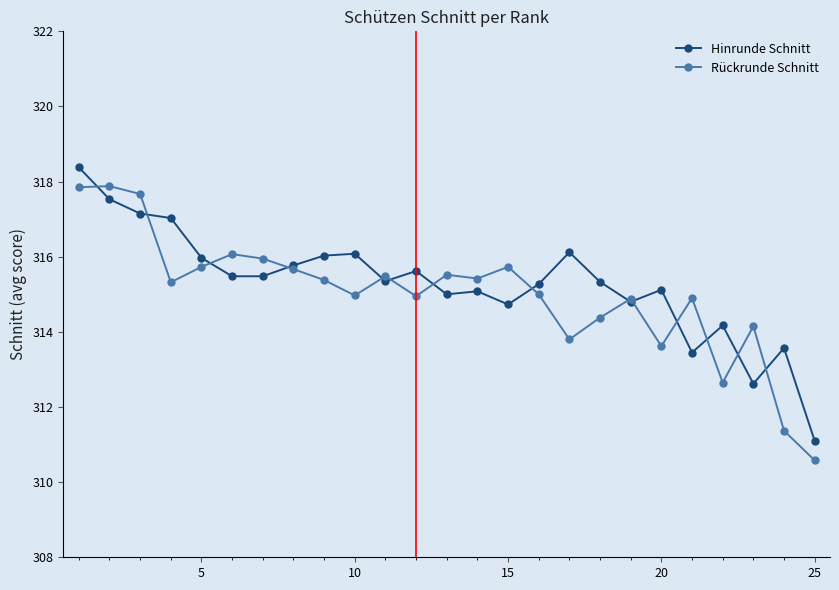

Which series has the largest total across all categories?

Hinrunde Schnitt